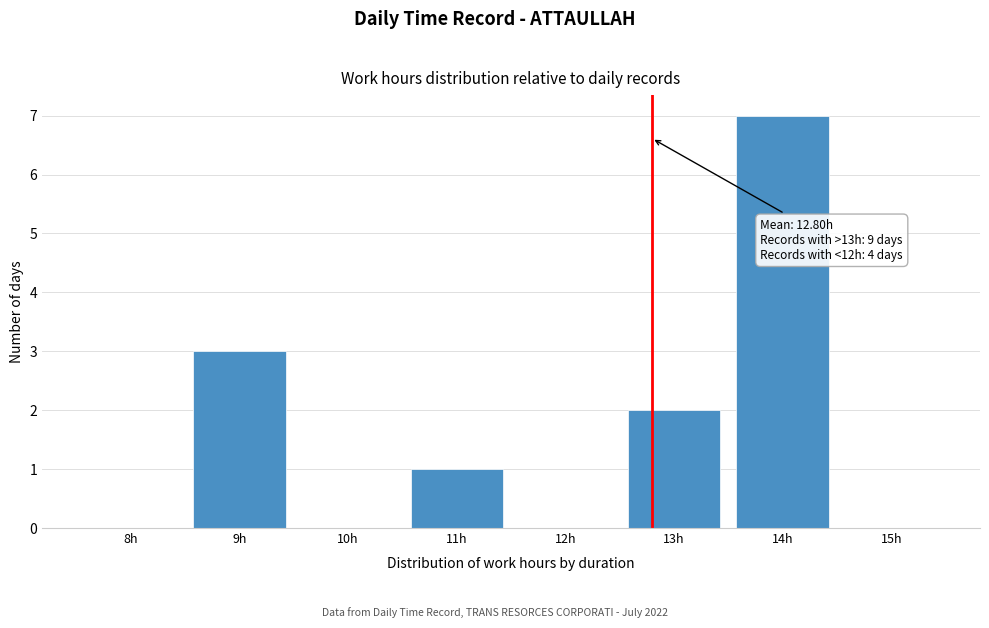

Reading left to right, list all the values displayed in this chart.

8h=0	9h=3	10h=0	11h=1	12h=0	13h=2	14h=7	15h=0